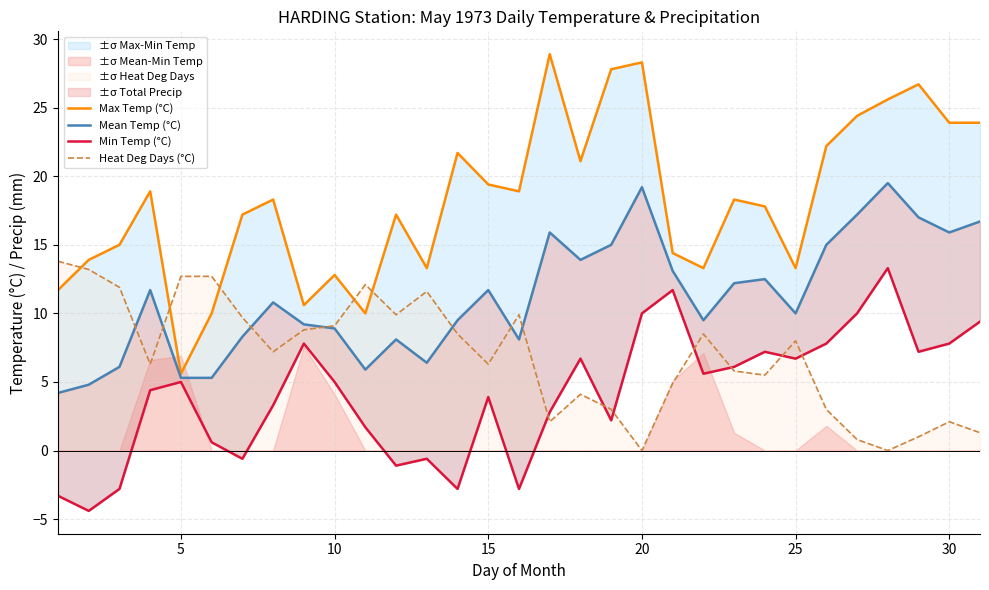

What is the maximum value for Heat Deg Days (°C)?

13.8